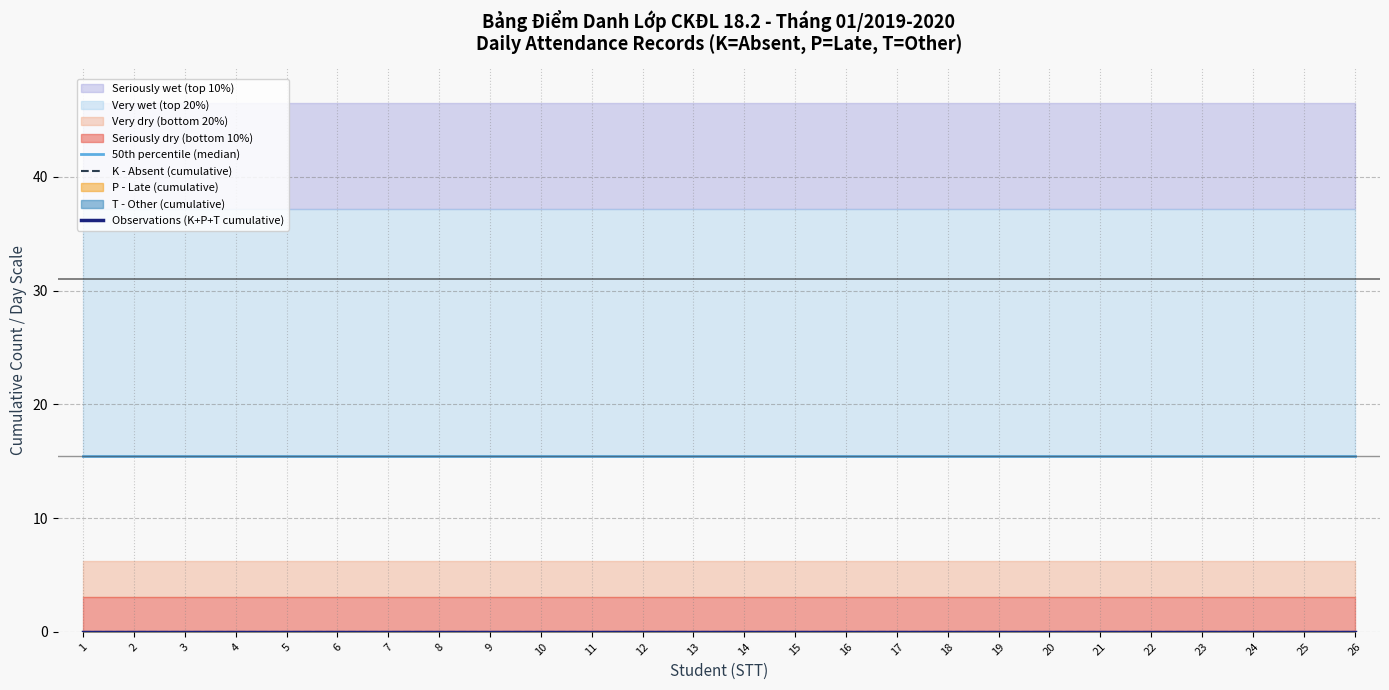

Rank the categories by 50th percentile (median) value from lowest to highest.

1, 2, 3, 4, 5, 6, 7, 8, 9, 10, 11, 12, 13, 14, 15, 16, 17, 18, 19, 20, 21, 22, 23, 24, 25, 26